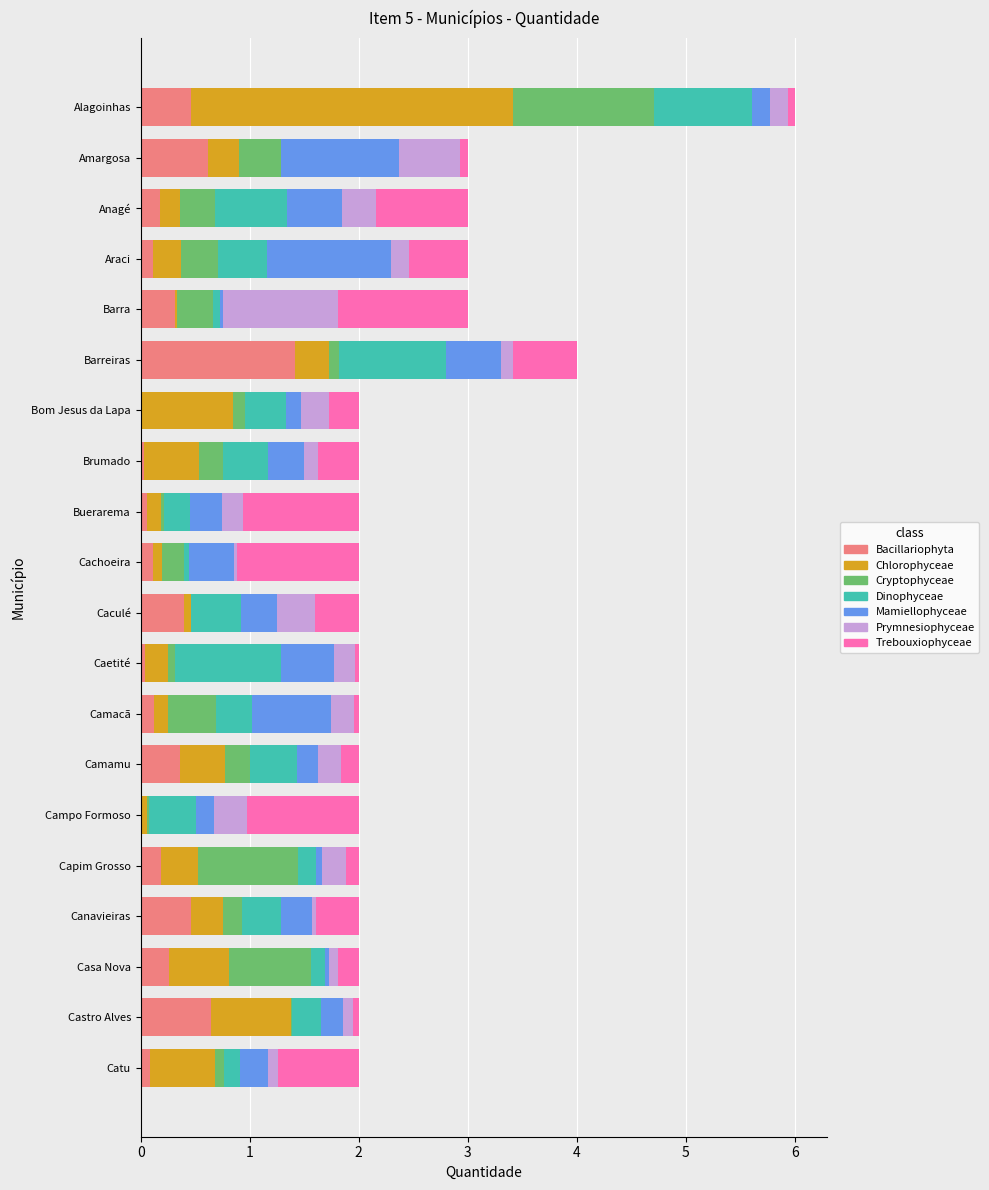

At which category is the sum across all series the highest?

Alagoinhas